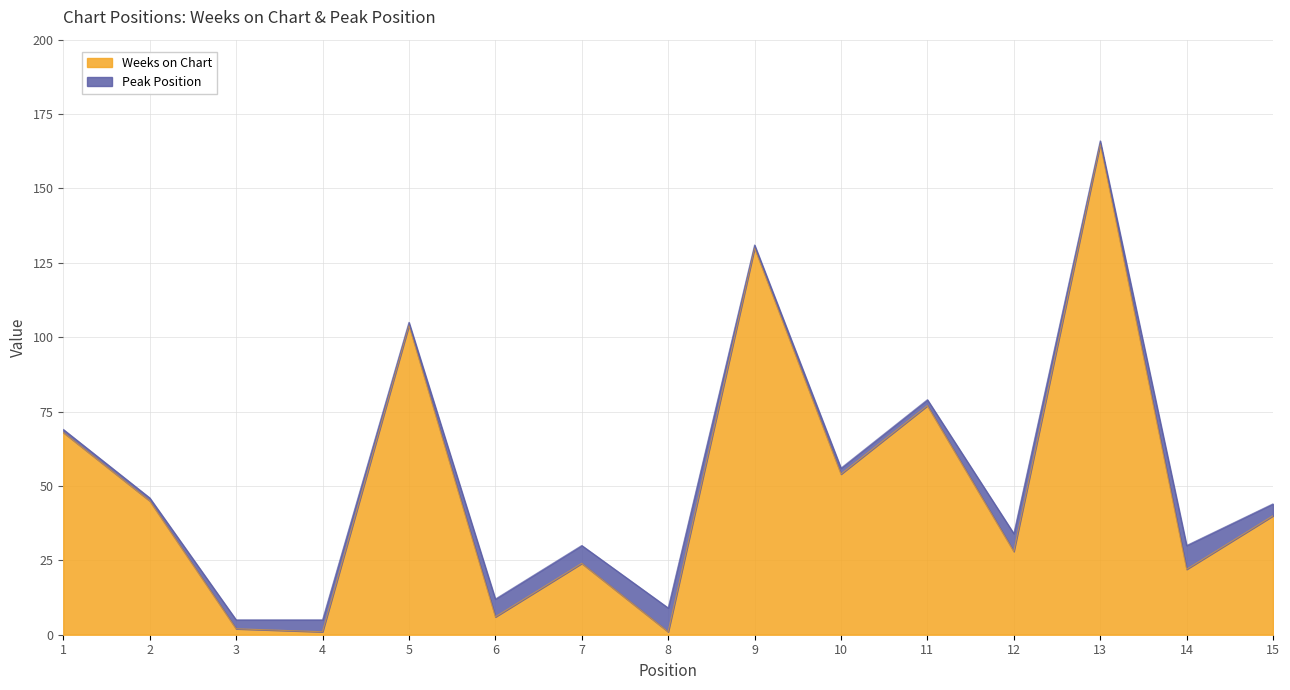

Which label corresponds to the smallest value in the chart?

4